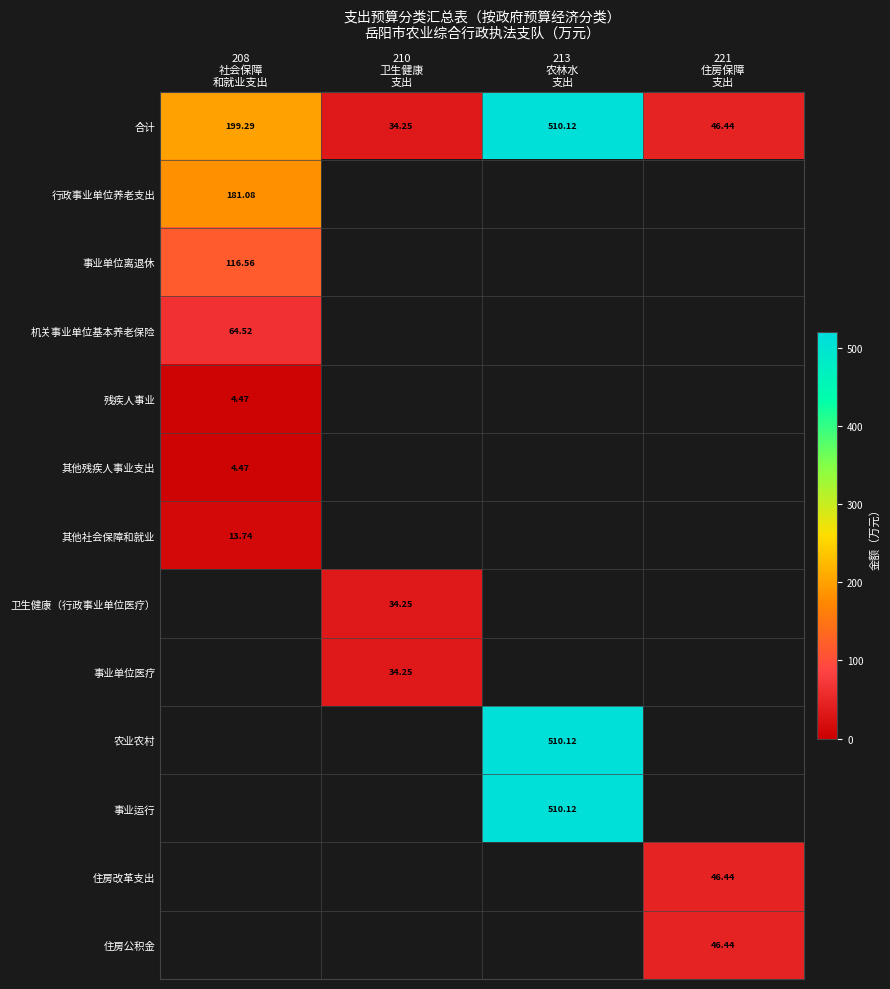

Which series has the widest spread of values?

合计